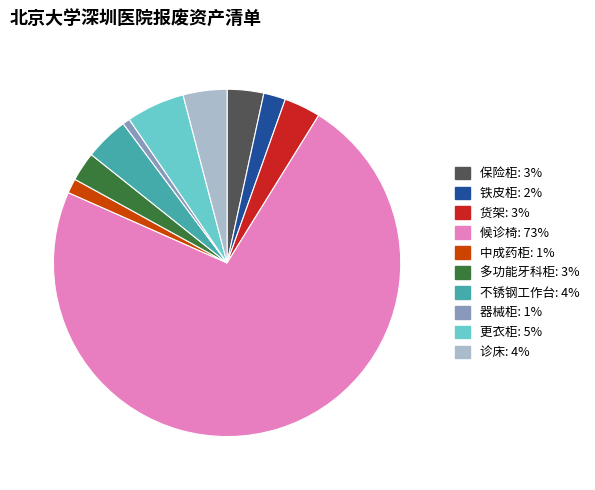

Is 候诊椅 the majority of the pie?

Yes